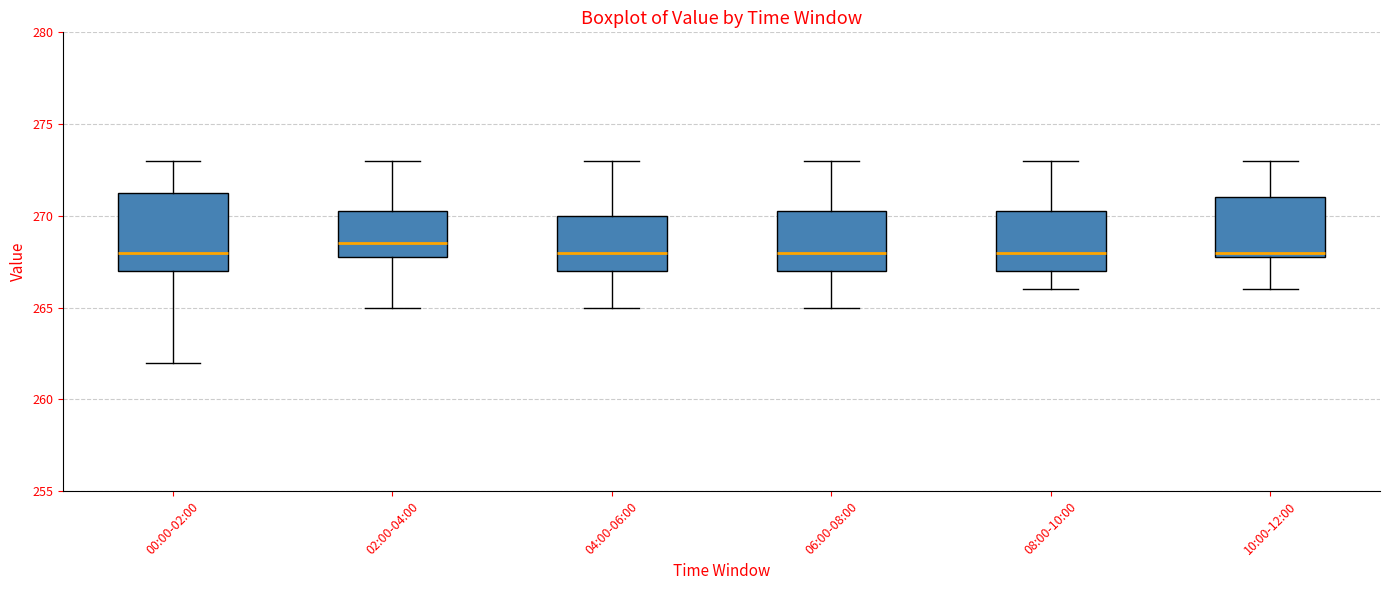

Reading left to right, read every box against the y-axis: the position of its median line, the range the box covers, and the ends of its whiskers. The values are not printed on the chart, so give them approximately, as read against the axis.

00:00-02:00: median 268.0, box 267.0 to 271.5, whiskers 262.0 to 273.0
02:00-04:00: median 268.5, box 268.0 to 270.5, whiskers 265.0 to 273.0
04:00-06:00: median 268.0, box 267.0 to 270.0, whiskers 265.0 to 273.0
06:00-08:00: median 268.0, box 267.0 to 270.5, whiskers 265.0 to 273.0
08:00-10:00: median 268.0, box 267.0 to 270.5, whiskers 266.0 to 273.0
10:00-12:00: median 268.0 (just above the box's lower edge), box 268.0 to 271.0, whiskers 266.0 to 273.0